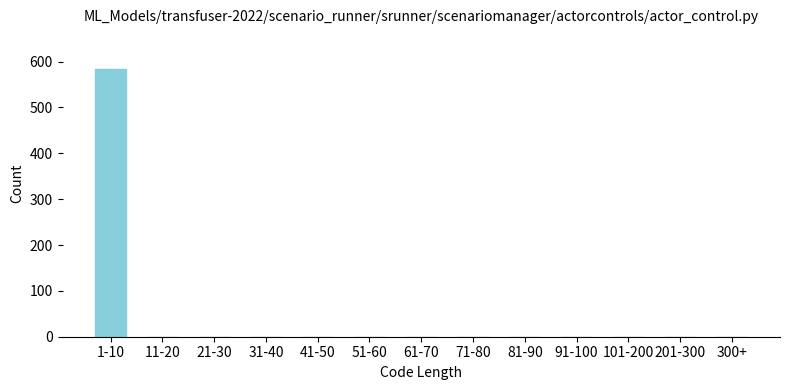

Reading left to right, transcribe all the data shown in this chart.

1-10=583	11-20=0	21-30=0	31-40=0	41-50=0	51-60=0	61-70=0	71-80=0	81-90=0	91-100=0	101-200=0	201-300=0	300+=0